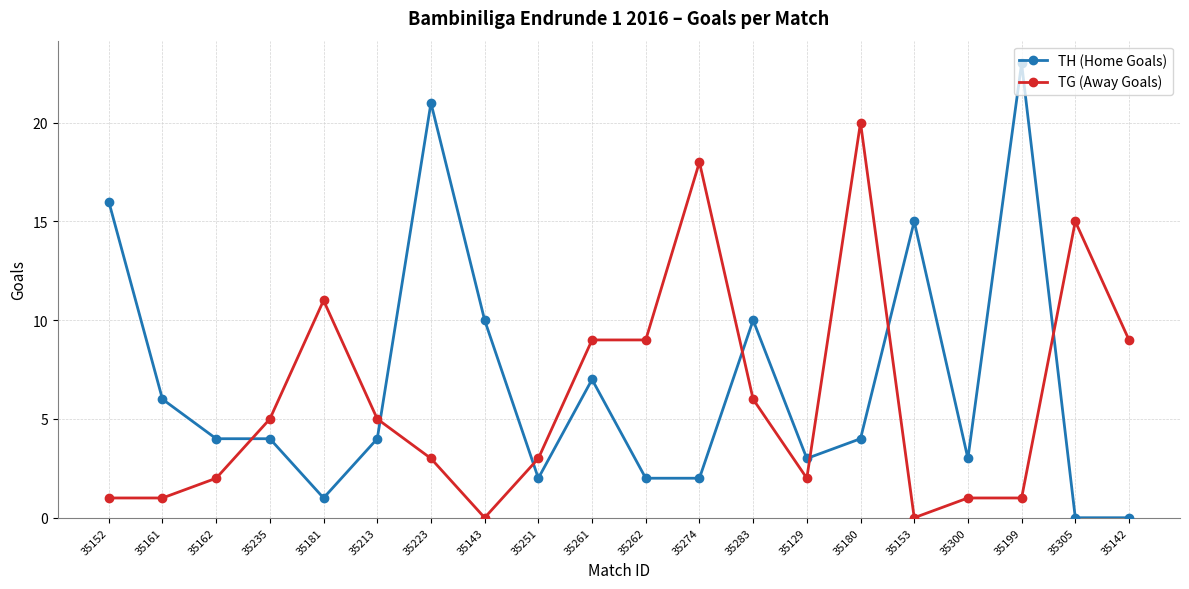

What is the total value across all series at 35274?

20